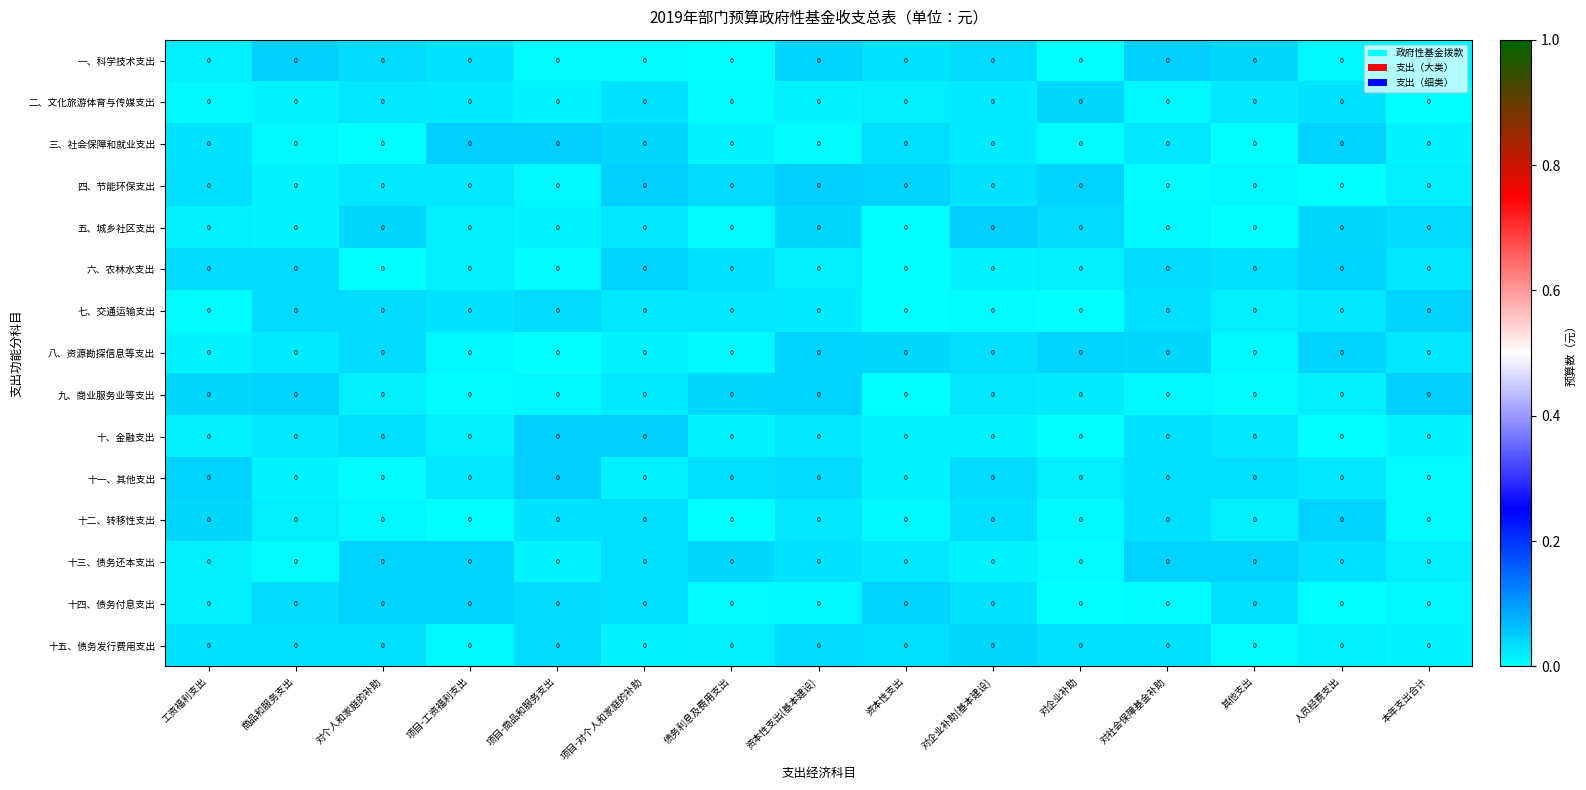

Between 项目-对个人和家庭的补助 and 资本性支出(基本建设), which series saw the biggest shift?

三、社会保障和就业支出